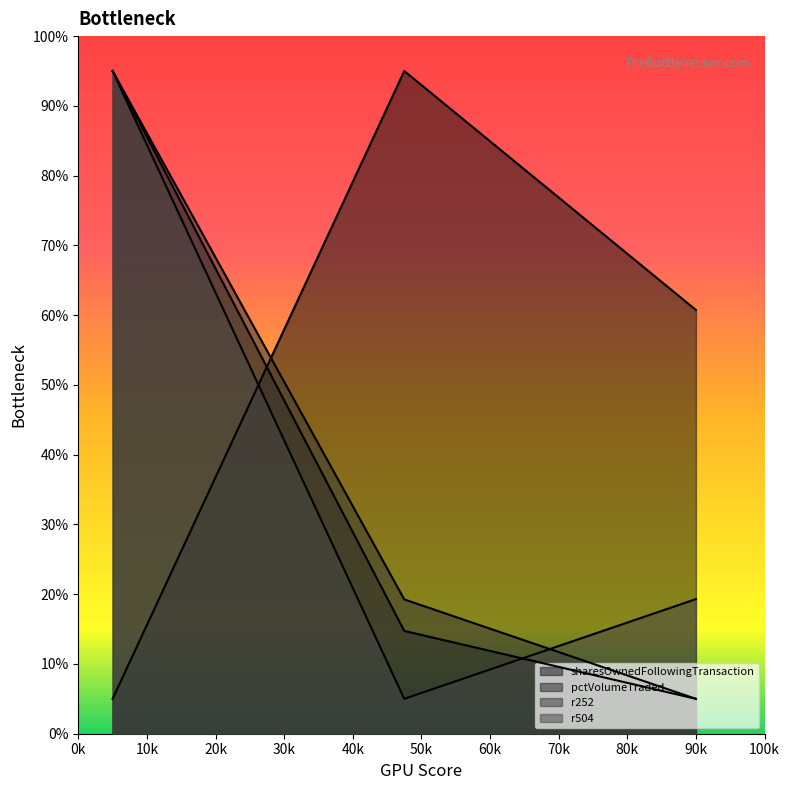

What are all the series names shown in the legend?

sharesOwnedFollowingTransaction, pctVolumeTraded, r252, r504